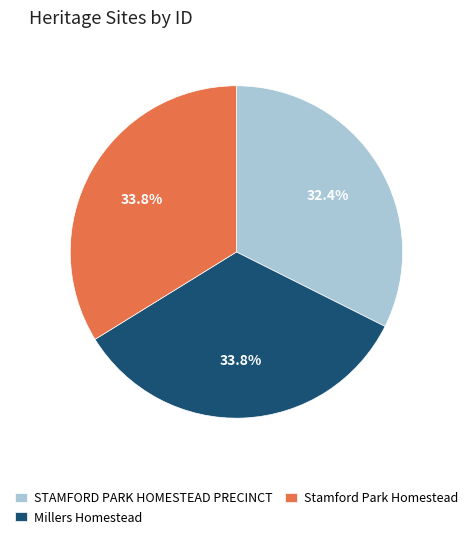

To the nearest percent, what is the average slice percentage?

33%